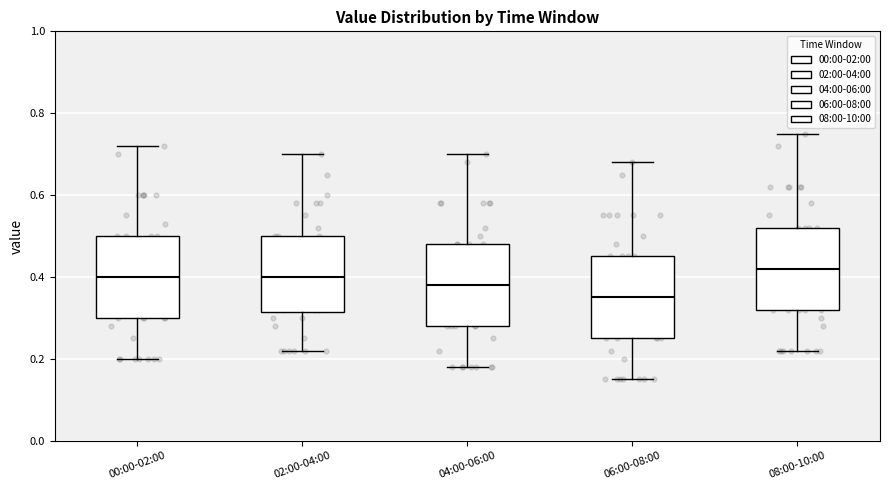

Reading left to right, transcribe this box plot: for each box, give where its median line is, the range the box spans, and where its two whiskers end, as read against the y-axis. The values are not printed on the chart, so give them approximately, as read against the axis.

00:00-02:00: median 0.40, box 0.30 to 0.50, whiskers 0.20 to 0.72
02:00-04:00: median 0.40, box 0.32 to 0.50, whiskers 0.22 to 0.70
04:00-06:00: median 0.38, box 0.28 to 0.48, whiskers 0.18 to 0.70
06:00-08:00: median 0.36, box 0.26 to 0.46, whiskers 0.16 to 0.68
08:00-10:00: median 0.42, box 0.32 to 0.52, whiskers 0.22 to 0.76